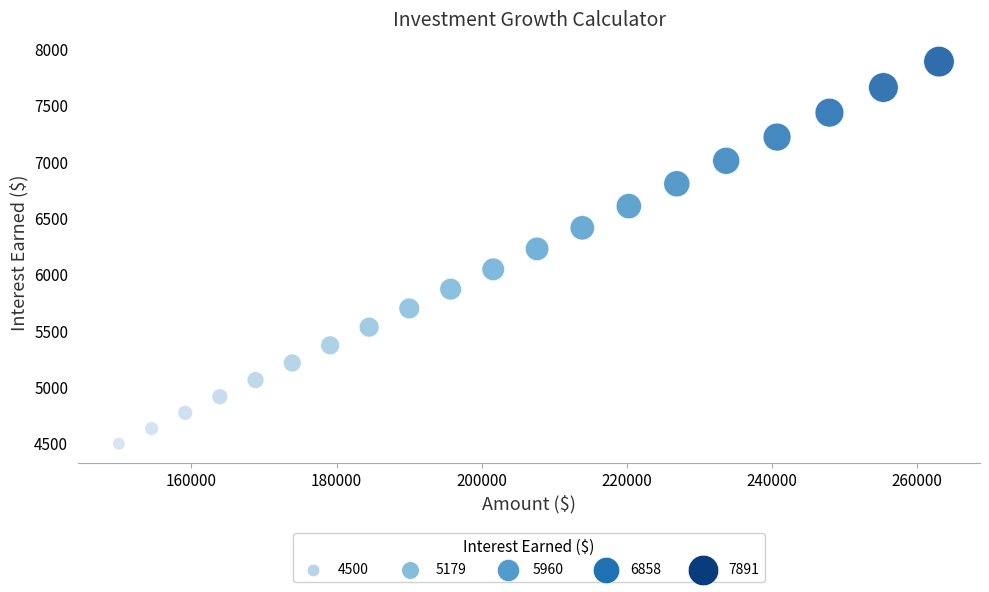

What is the range of Y values (max minus min)?

3390.8